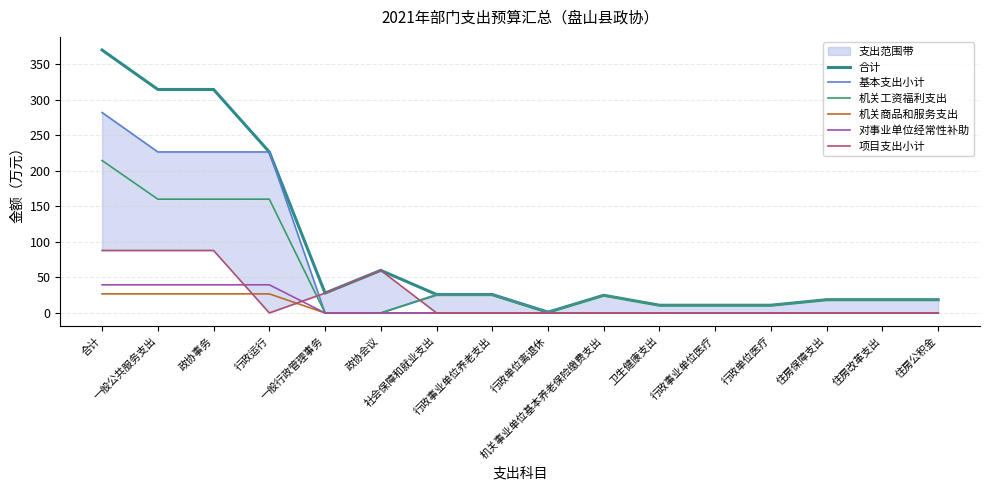

Which series has the largest range (max minus min)?

合计